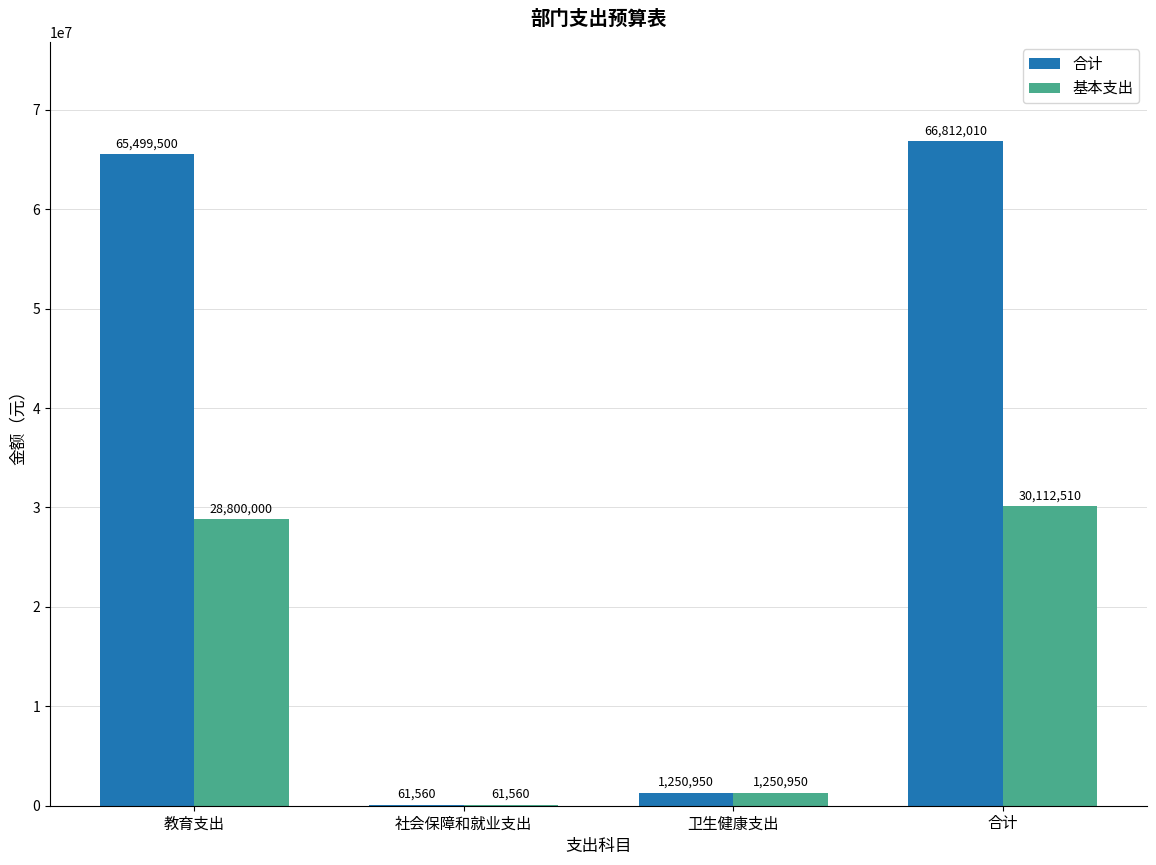

Is the value of 合计 at 卫生健康支出 greater than the value of 基本支出 at 合计?

No